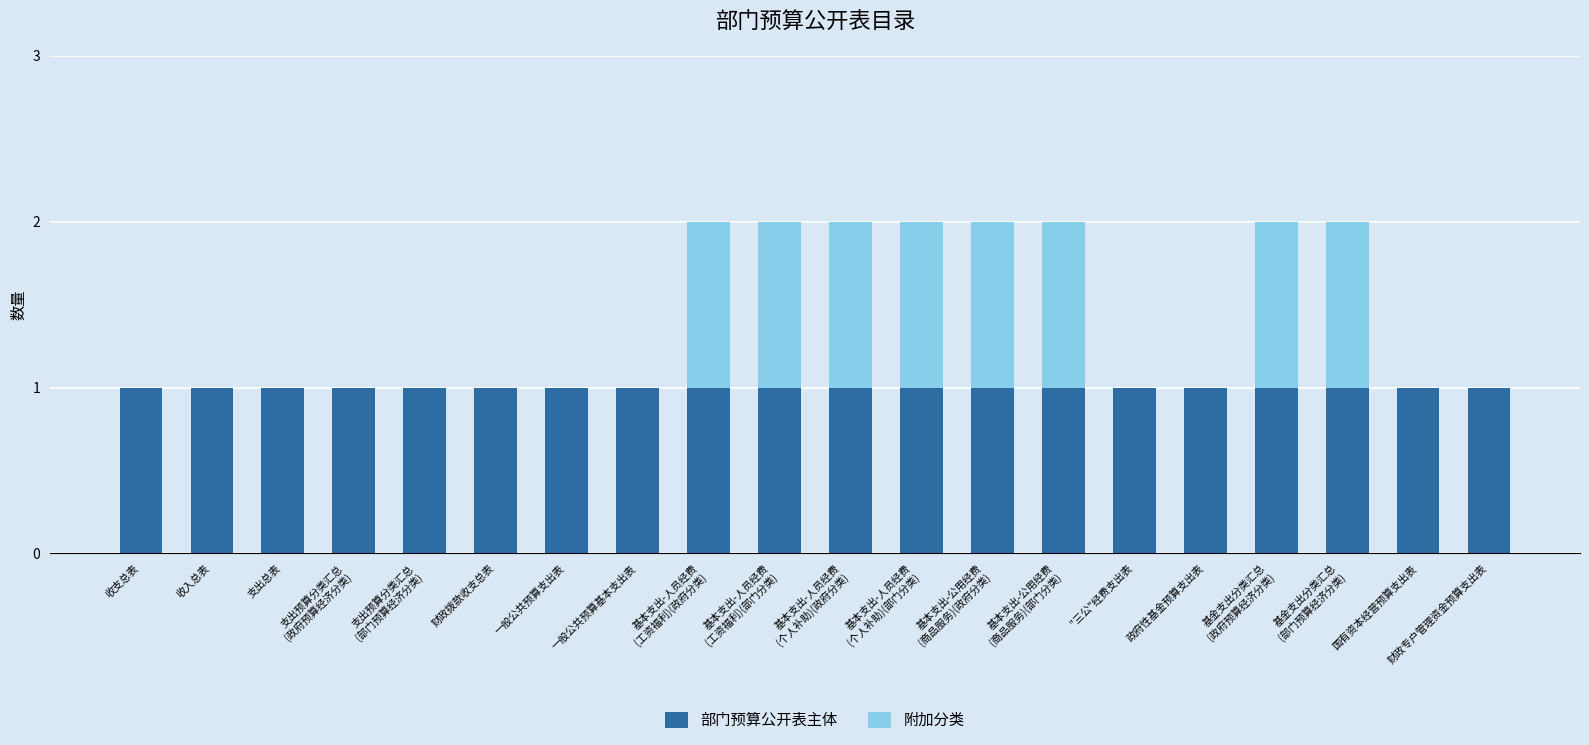

The value of 部门预算公开表主体 at 一般公共预算支出表 is 1. True or false?

True